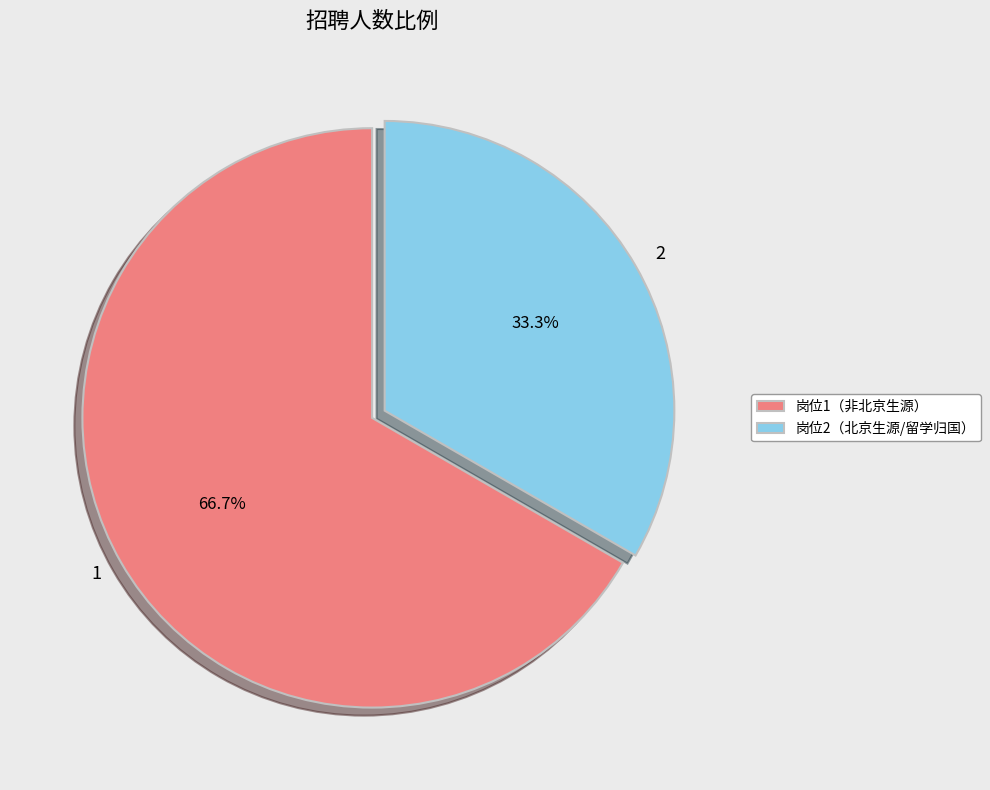

Combined, do 岗位1（非北京生源） and 岗位2（北京生源/留学归国） account for over 50%?

Yes